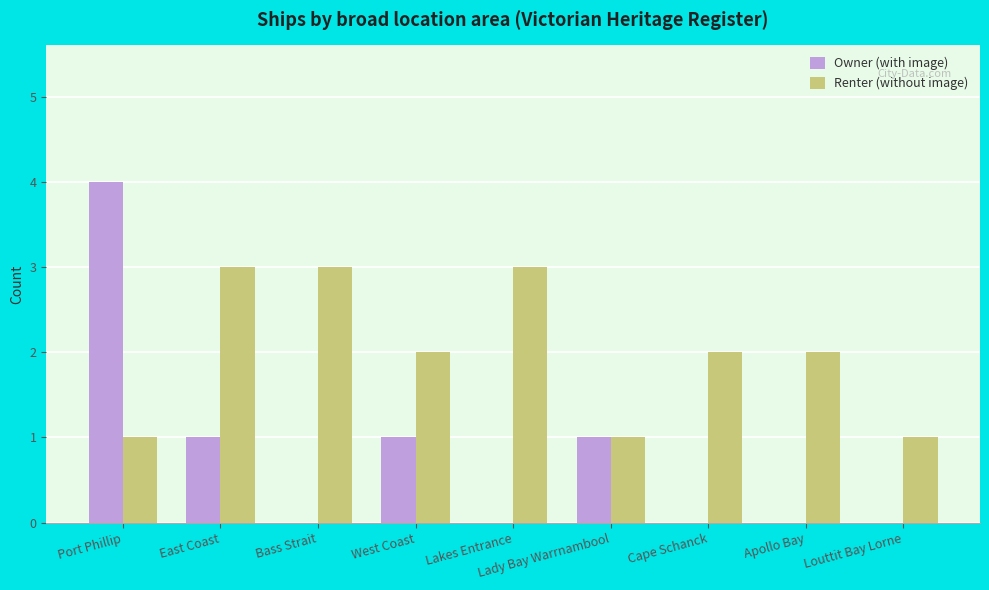

How many distinct data groups are displayed?

2